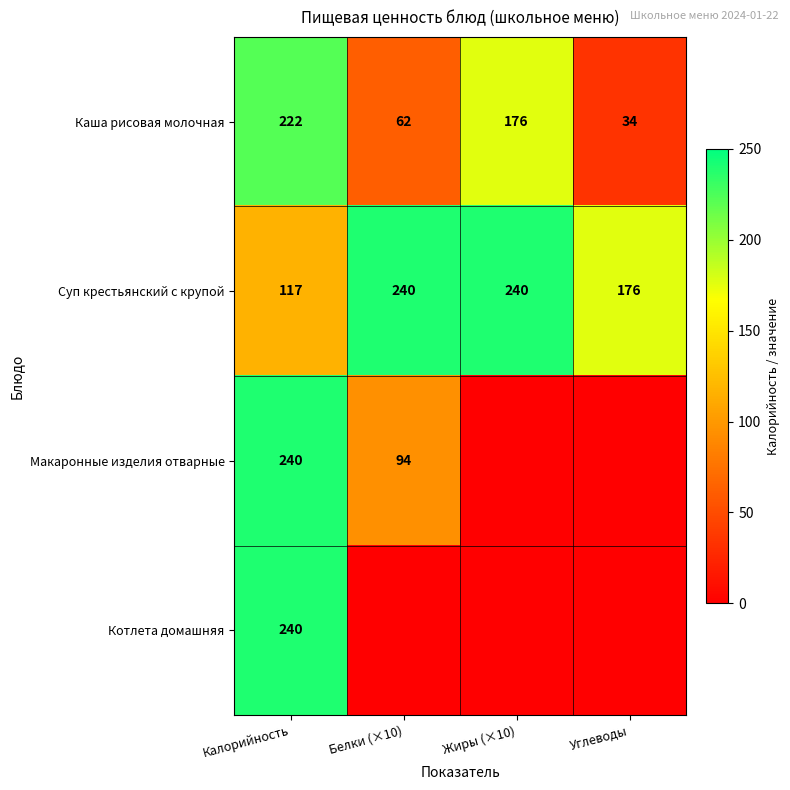

What is the difference between the highest and lowest values at Углеводы?

176